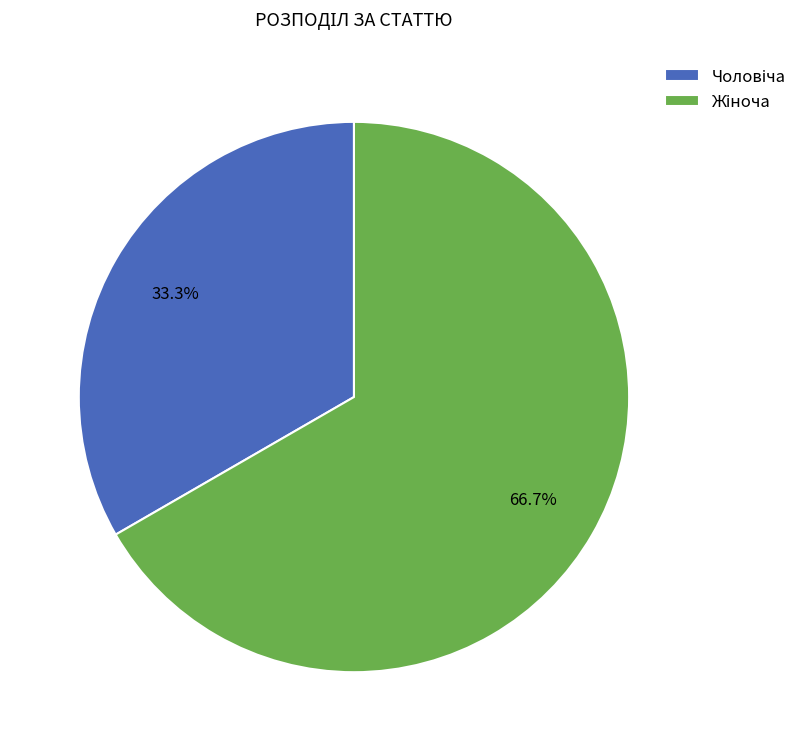

Is there any slice that represents more than half of the pie?

Yes